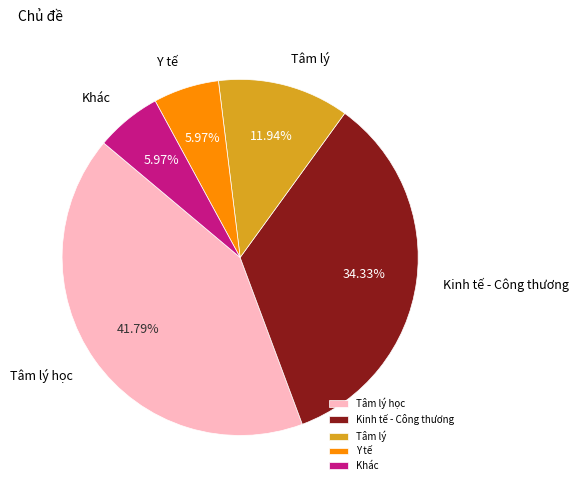

Count the number of slices in the pie.

5